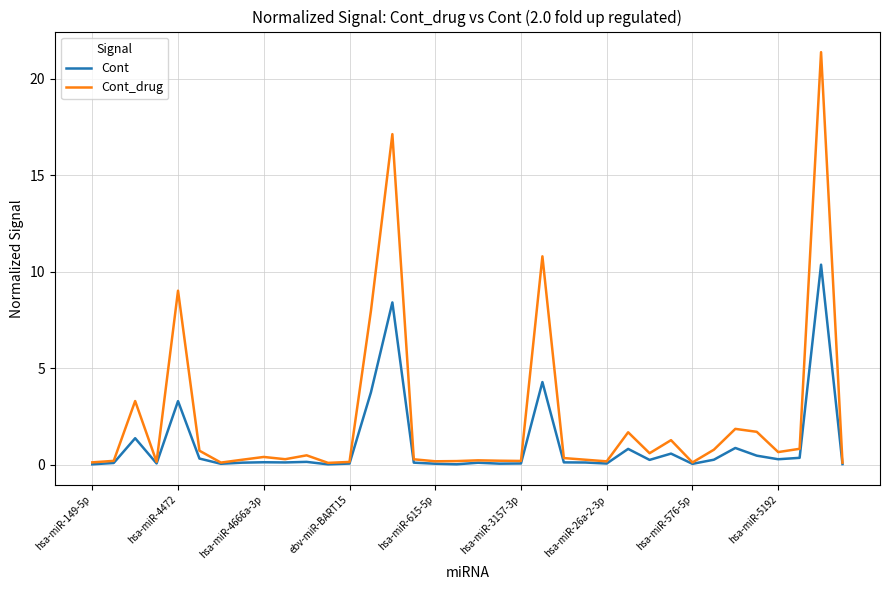

Rank the series by their average value, from lowest to highest.

Cont, Cont_drug